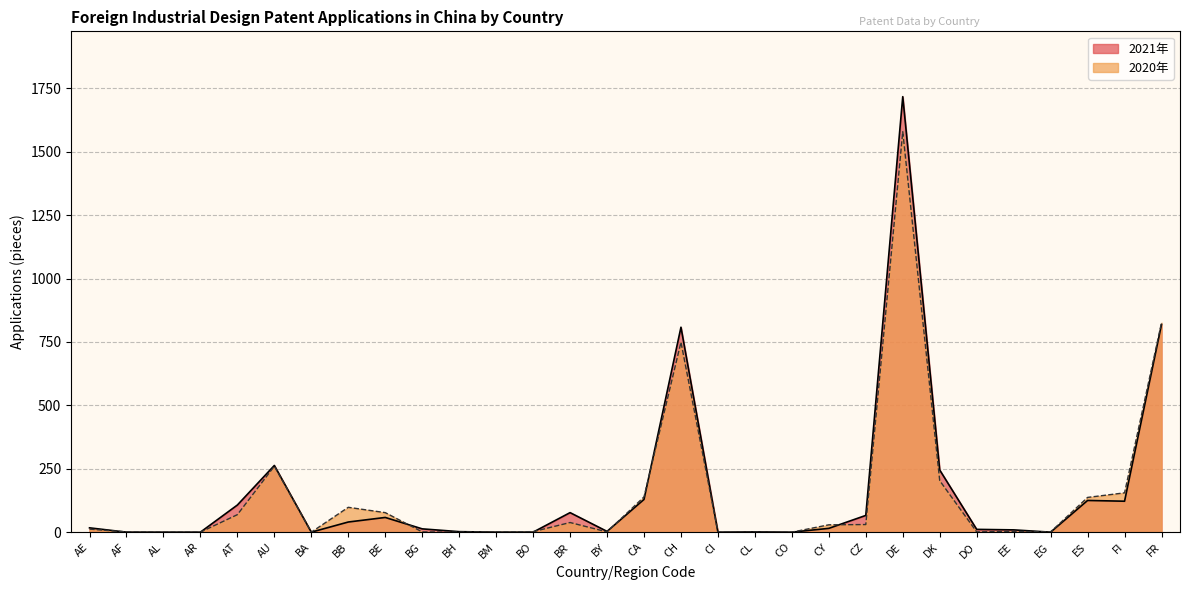

What position from the left is AT?

5